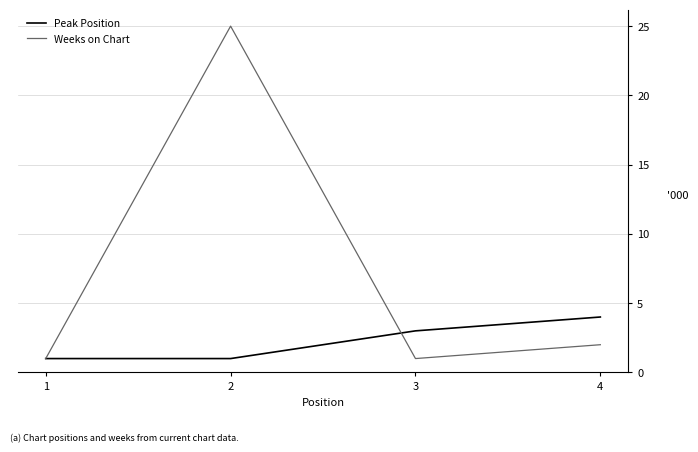

At which category is the sum across all series the highest?

2